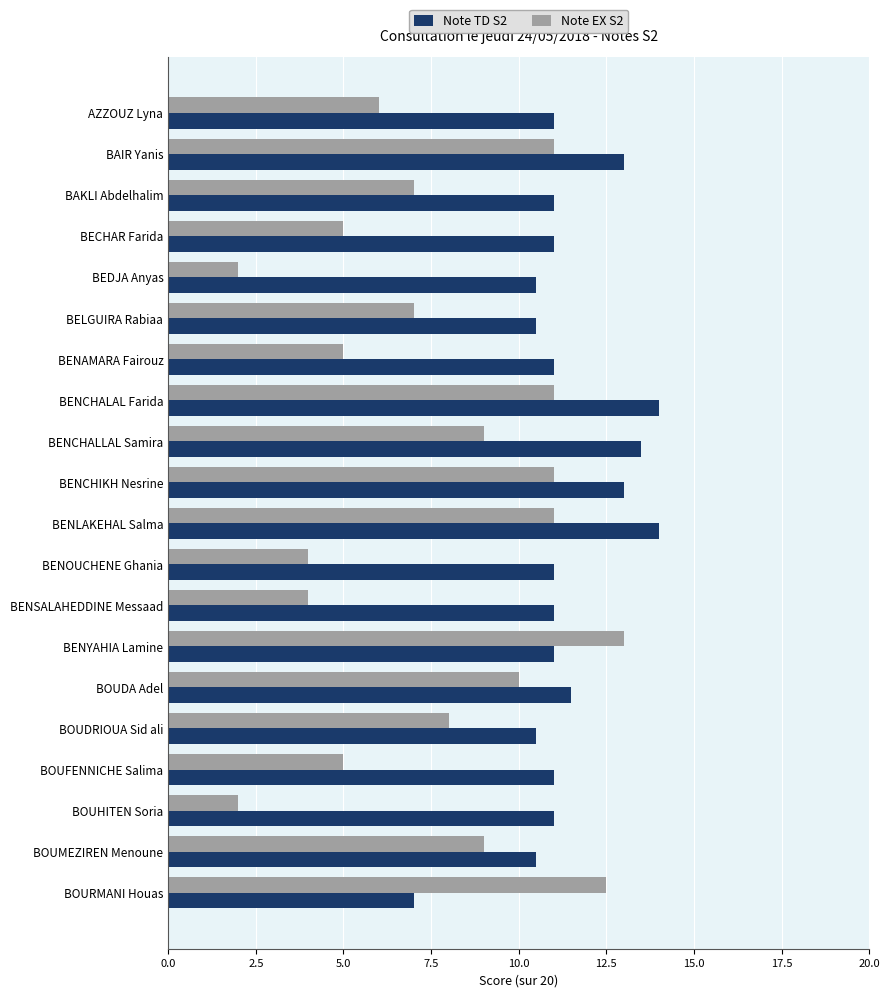

What is the total value across all series at BENAMARA Fairouz?

16.0